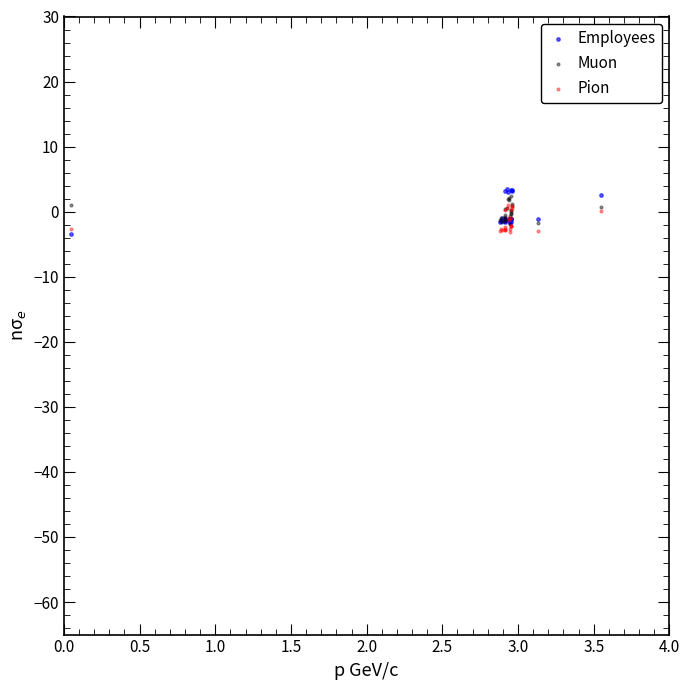

What are all the series names shown in the legend?

Employees, Muon, Pion